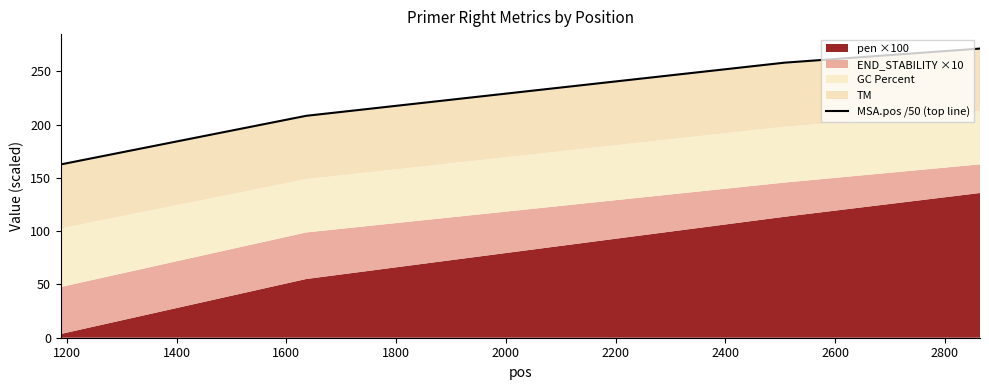

How many categories are shown in the chart?

4